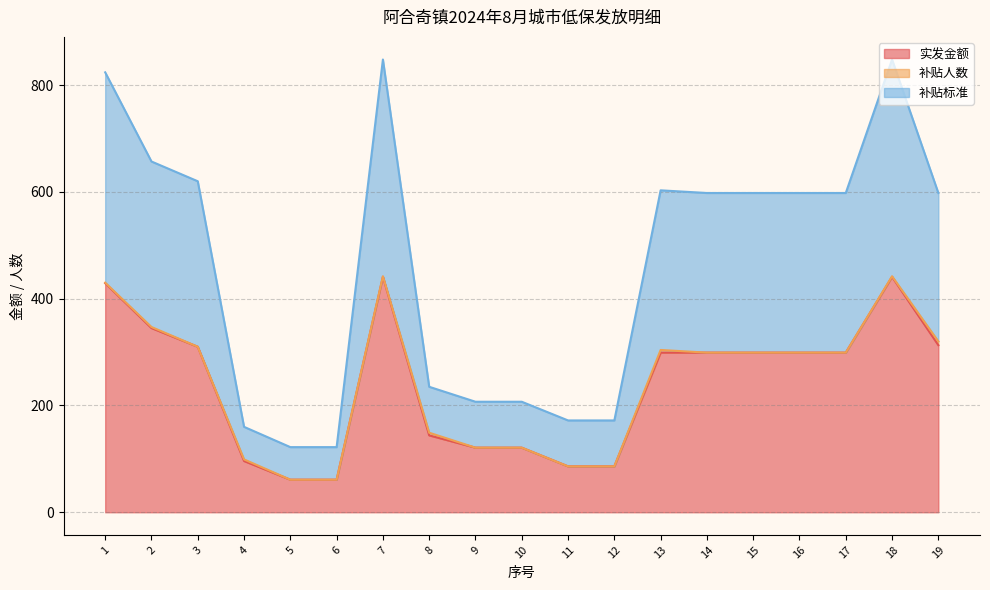

What is the value of the 补贴标准 point at the 10th from the left?

207